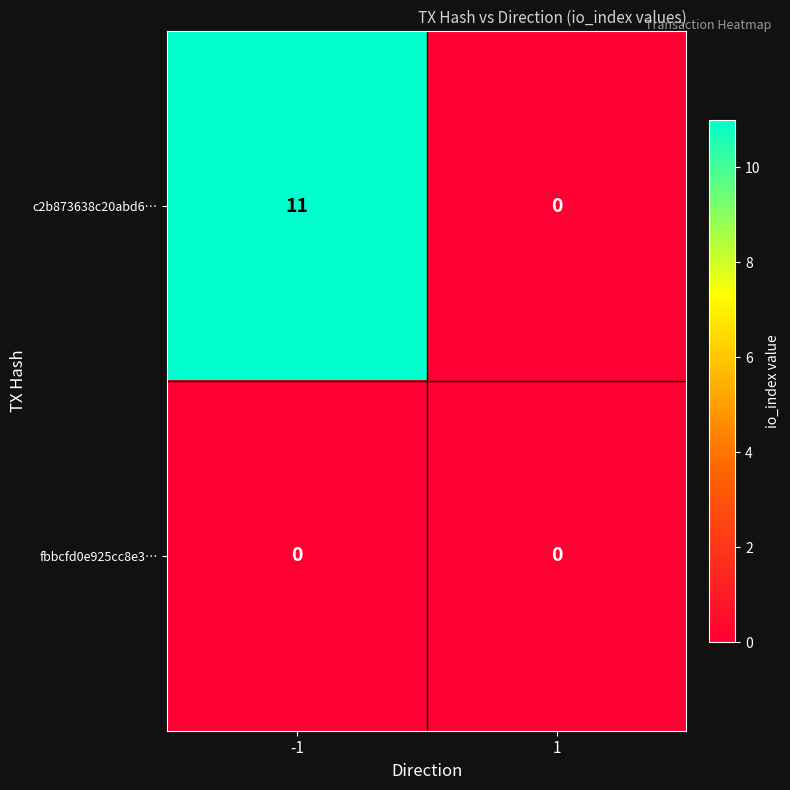

Rank the series by their maximum value, from lowest to highest.

fbbcfd0e925cc8e3…, c2b873638c20abd6…